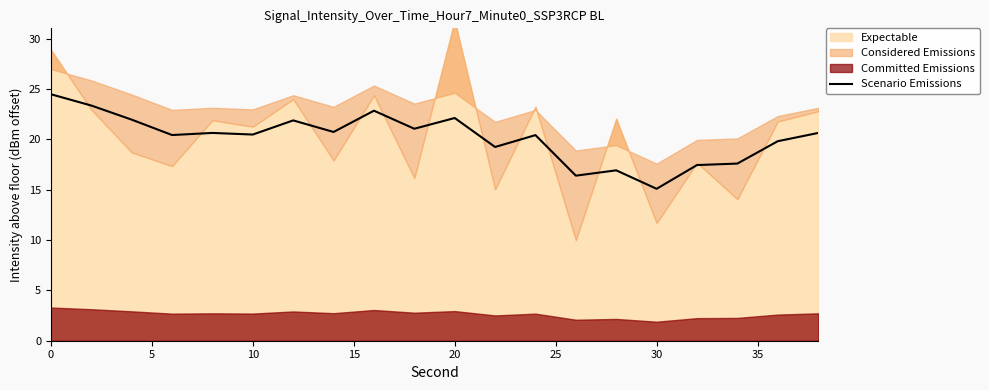

What is the maximum value for Scenario Emissions?

24.5